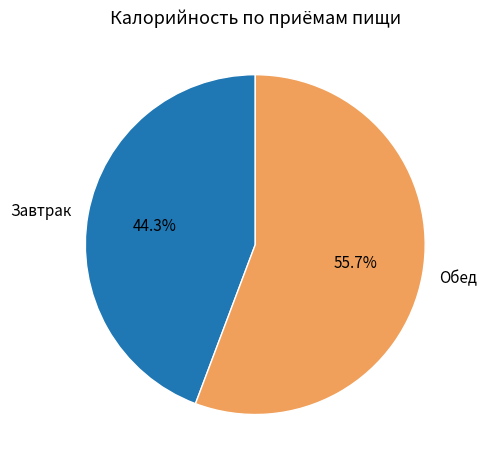

How much of the chart is everything except Завтрак?

55.7%